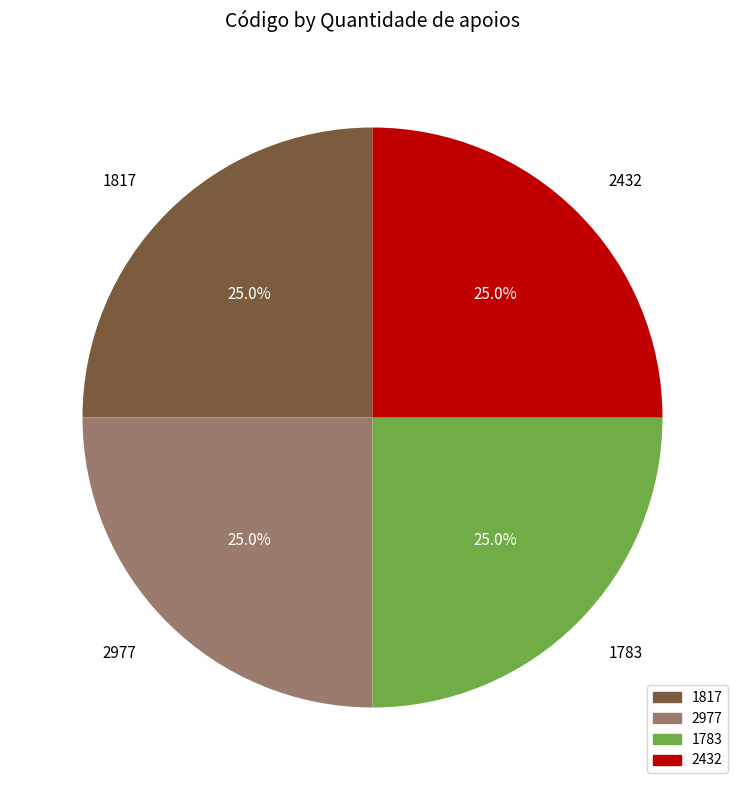

To the nearest percent, what is the average slice percentage?

25%